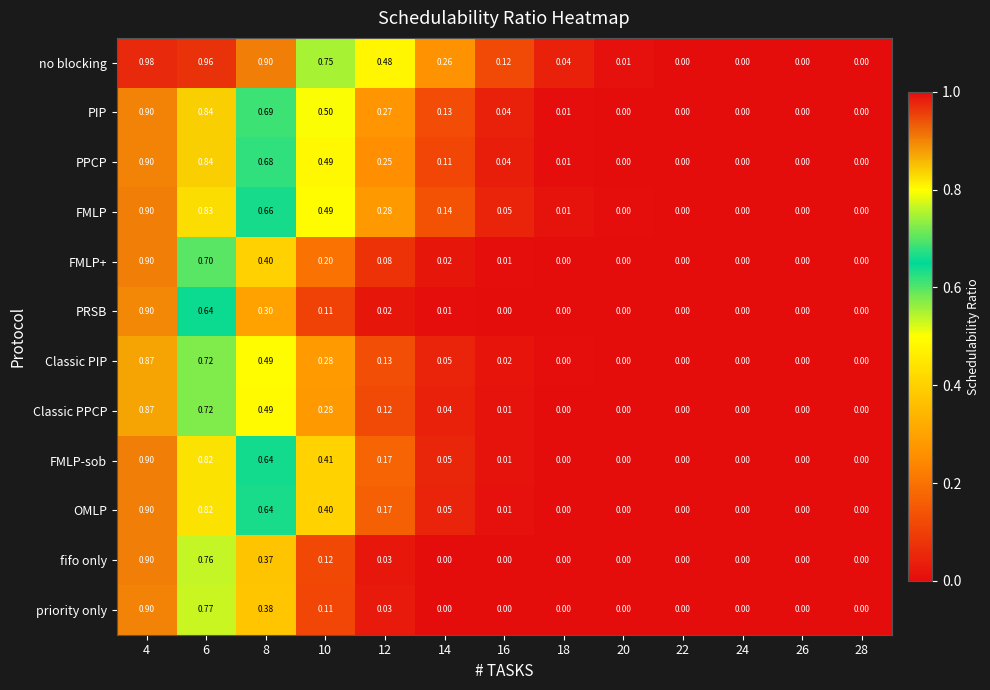

Is the value of Classic PIP at 14 greater than the value of Classic PPCP at 12?

No